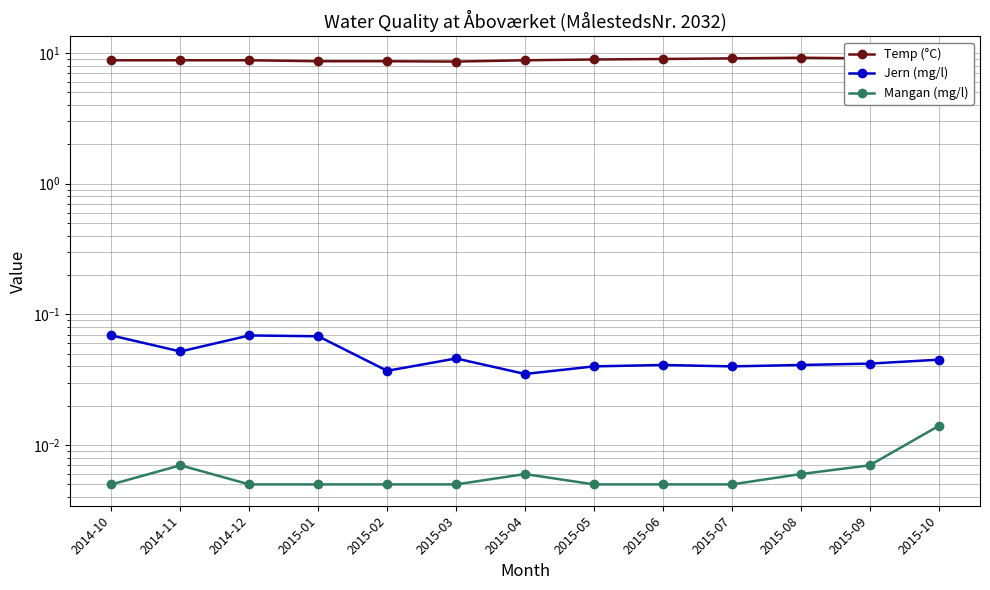

Where is Mangan (mg/l) nearest to the value 0?

2014-10